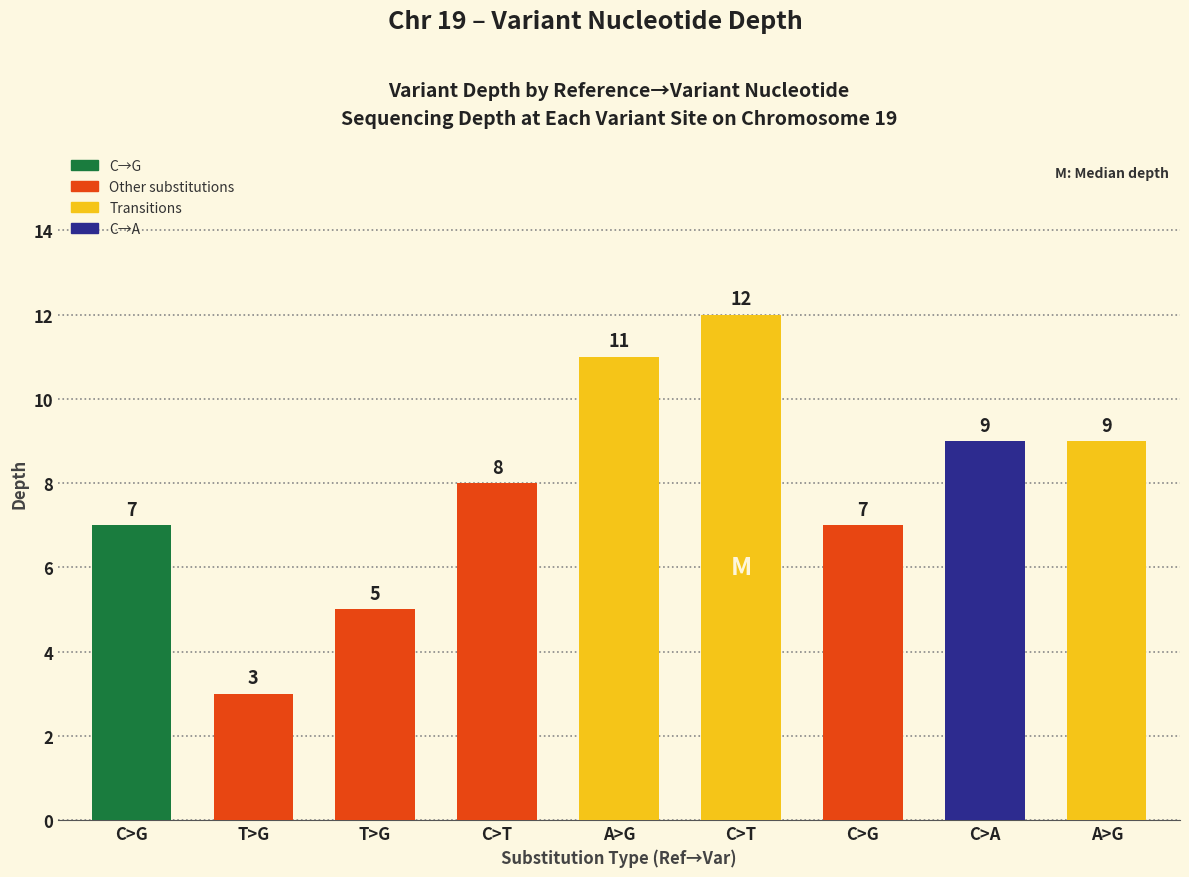

How many data points does each series have?

9